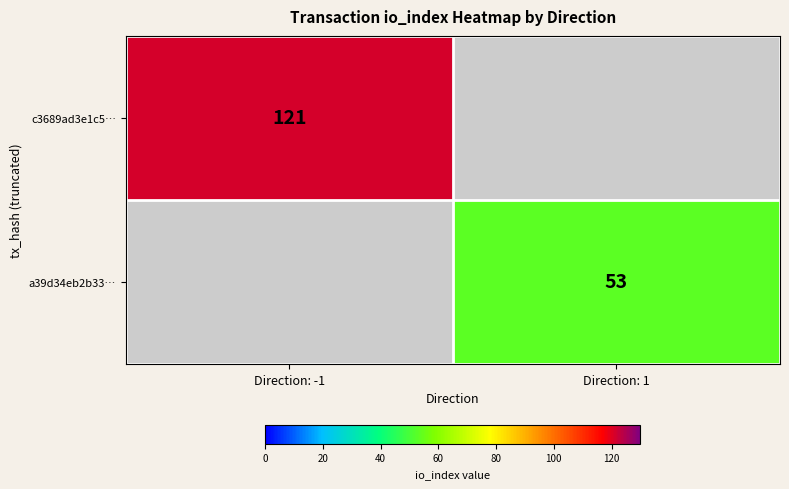

Is the value of a39d34eb2b33… at Direction: 1 greater than the value of c3689ad3e1c5… at Direction: -1?

No